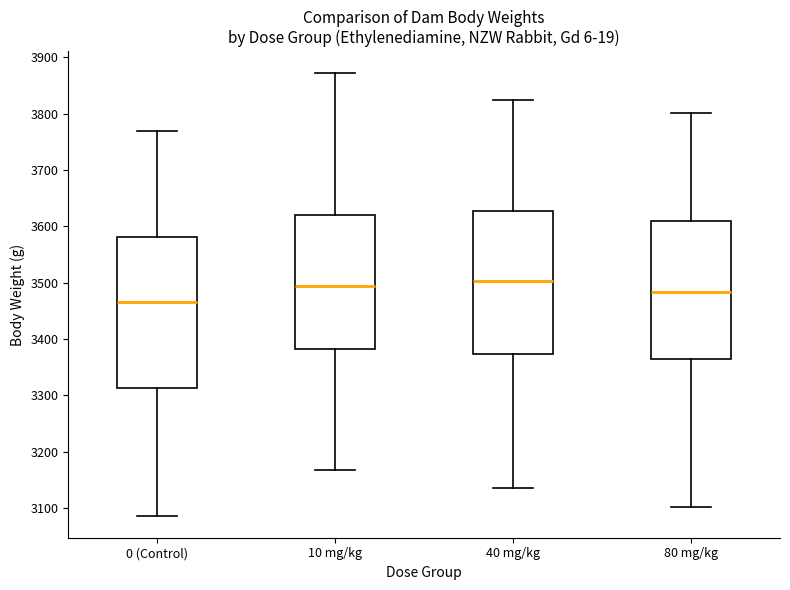

Where does the median line of the box for 10 mg/kg sit on the y-axis? The values are not printed on the chart, so give them approximately, as read against the axis.

3490